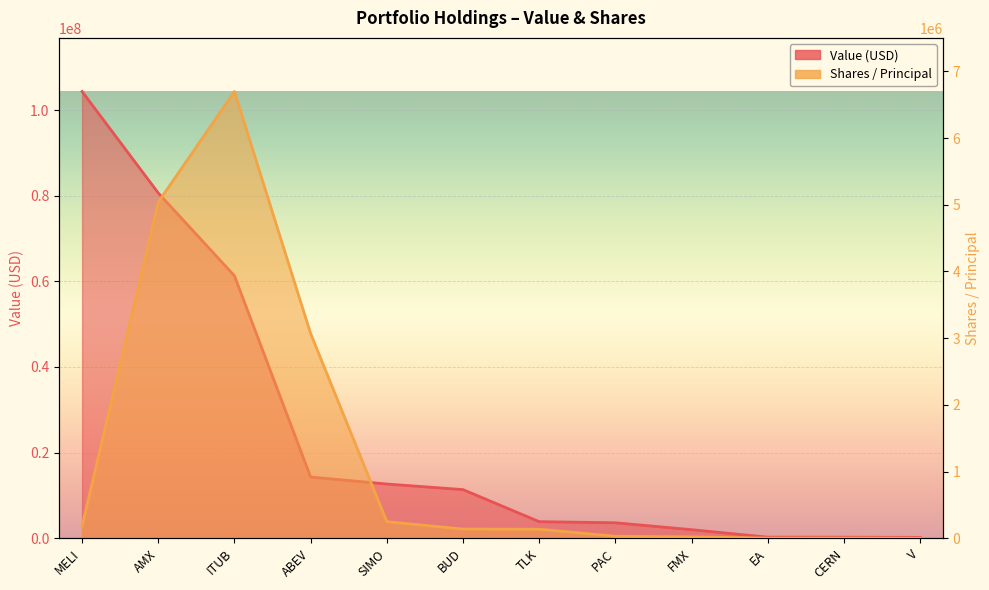

Reading left to right, list all the values displayed in this chart.

Value: 104327000	80636000	61286000	14303000	12672000	11366000	3881000	3620000	2008000	258000	248000	206000
Shares or principal amount: 182409	5039758	6697978	3069497	249897	138546	136203	30528	21247	2405	3381	1099